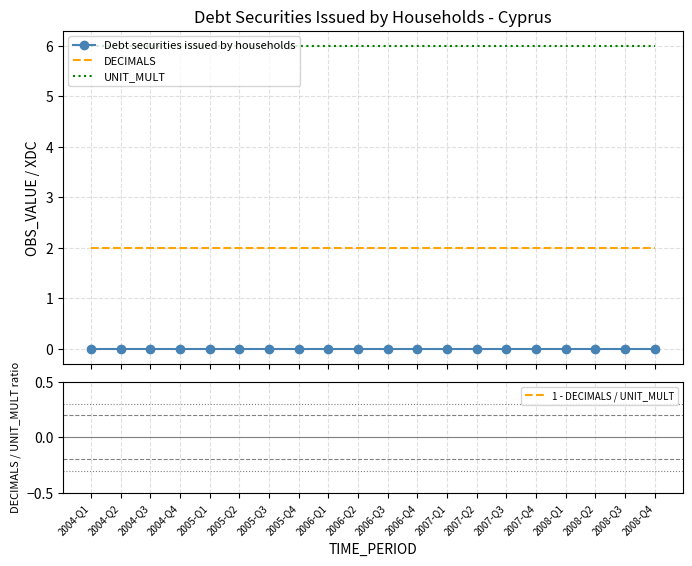

What are all the series names shown in the legend?

Debt securities issued by households, DECIMALS, UNIT_MULT, 1 - DECIMALS / UNIT_MULT